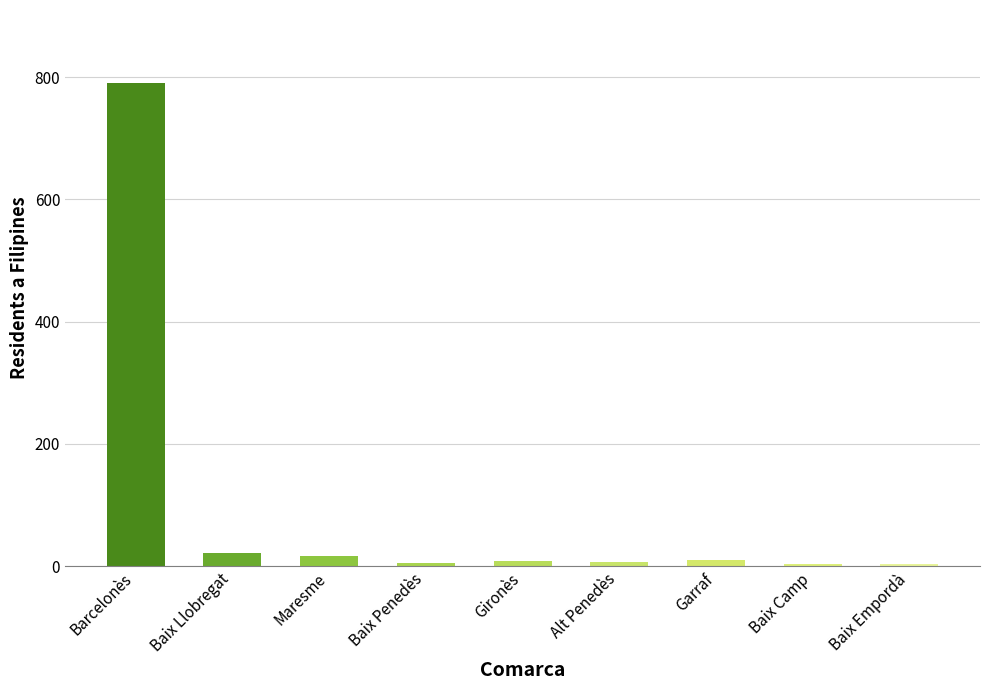

Between Gironès and Maresme, which is larger?

Maresme